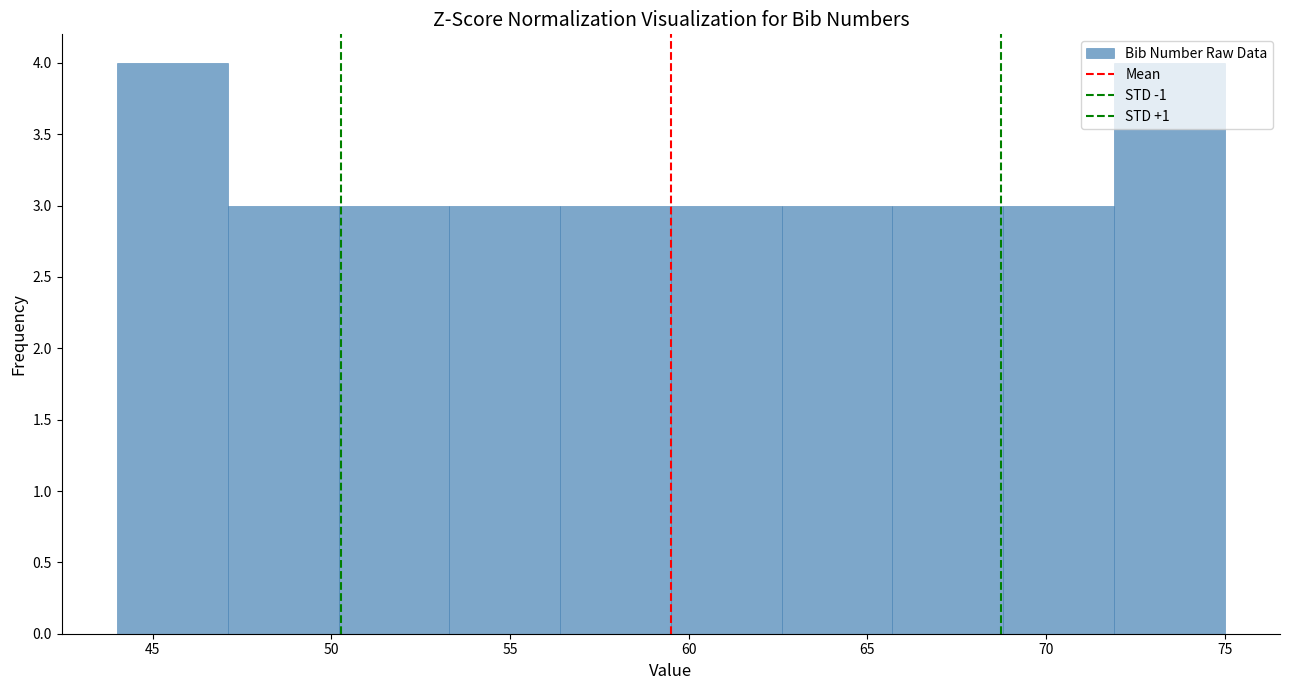

Reading left to right, transcribe this chart: for each bar, give the range it covers on the x-axis and its height. Neither the bar edges nor the heights are printed on the chart, so give them approximately, as read against the axes.

44.0 to 47.1: 4
47.1 to 50.2: 3
50.2 to 53.3: 3
53.3 to 56.4: 3
56.4 to 59.5: 3
59.5 to 62.6: 3
62.6 to 65.7: 3
65.7 to 68.8: 3
68.8 to 71.9: 3
71.9 to 75.0: 4